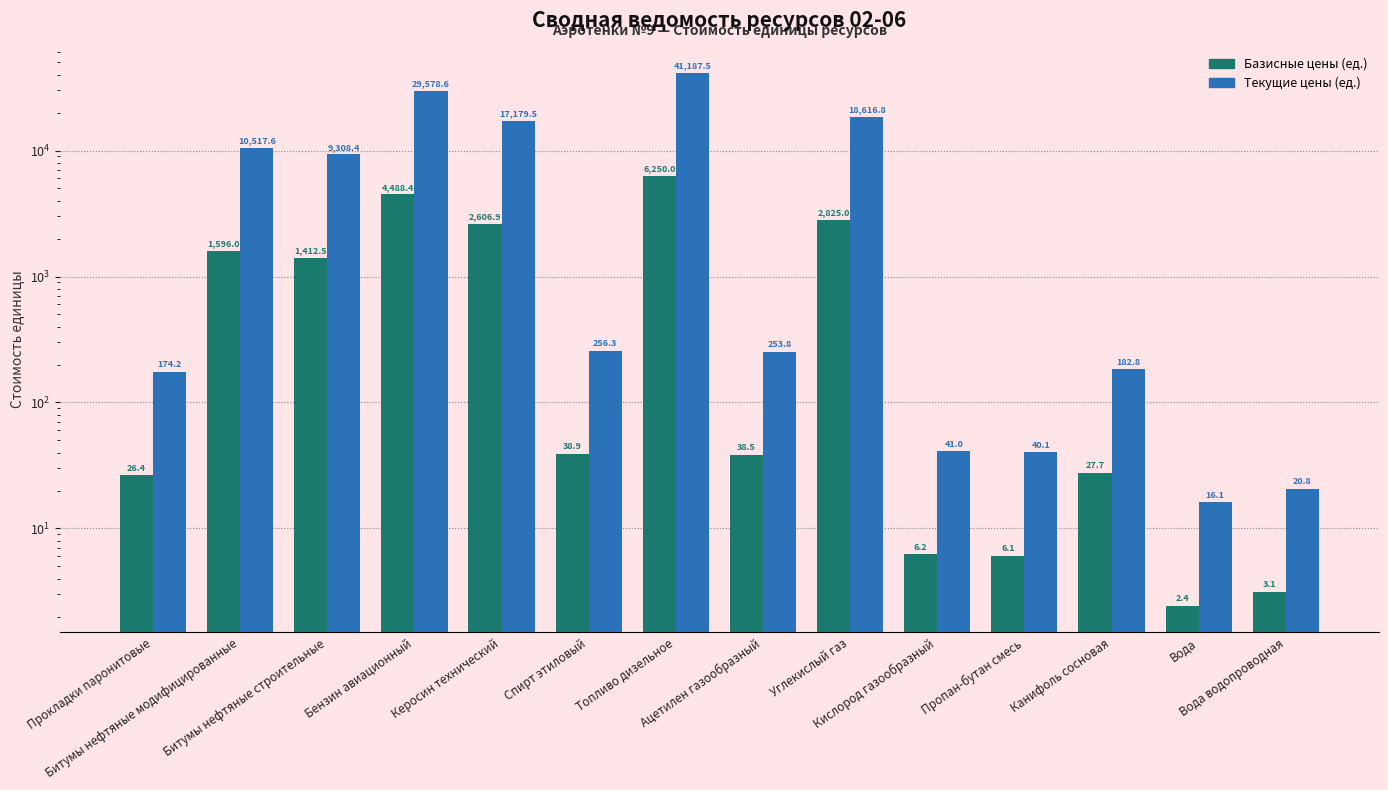

How many series are shown in this chart?

2